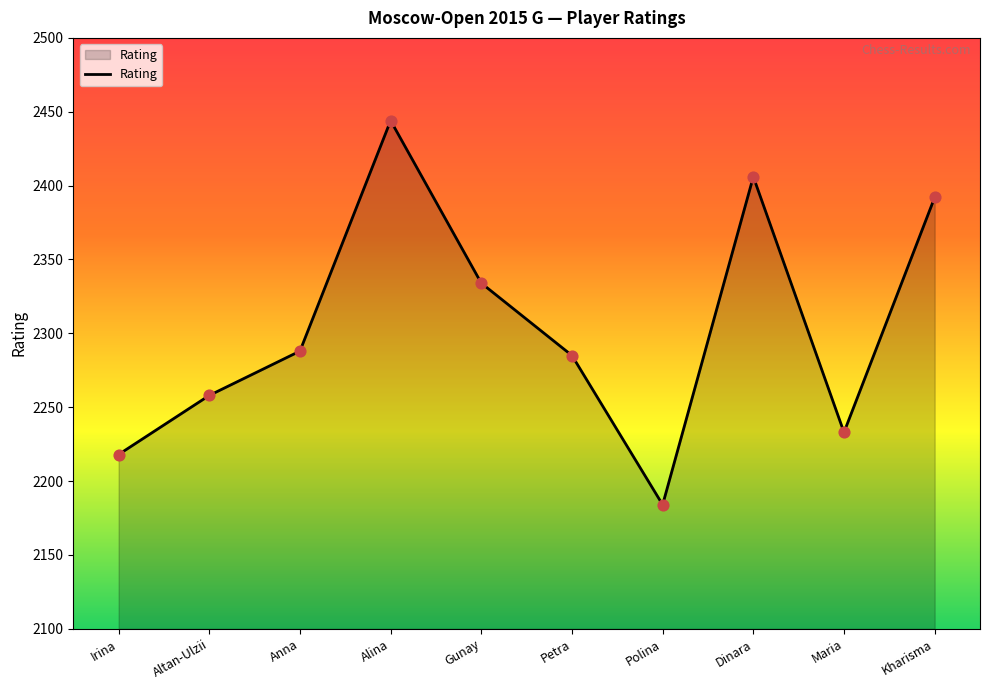

Approximately how many times larger is the value at Anna compared to Altan-Ulzii?

1.0